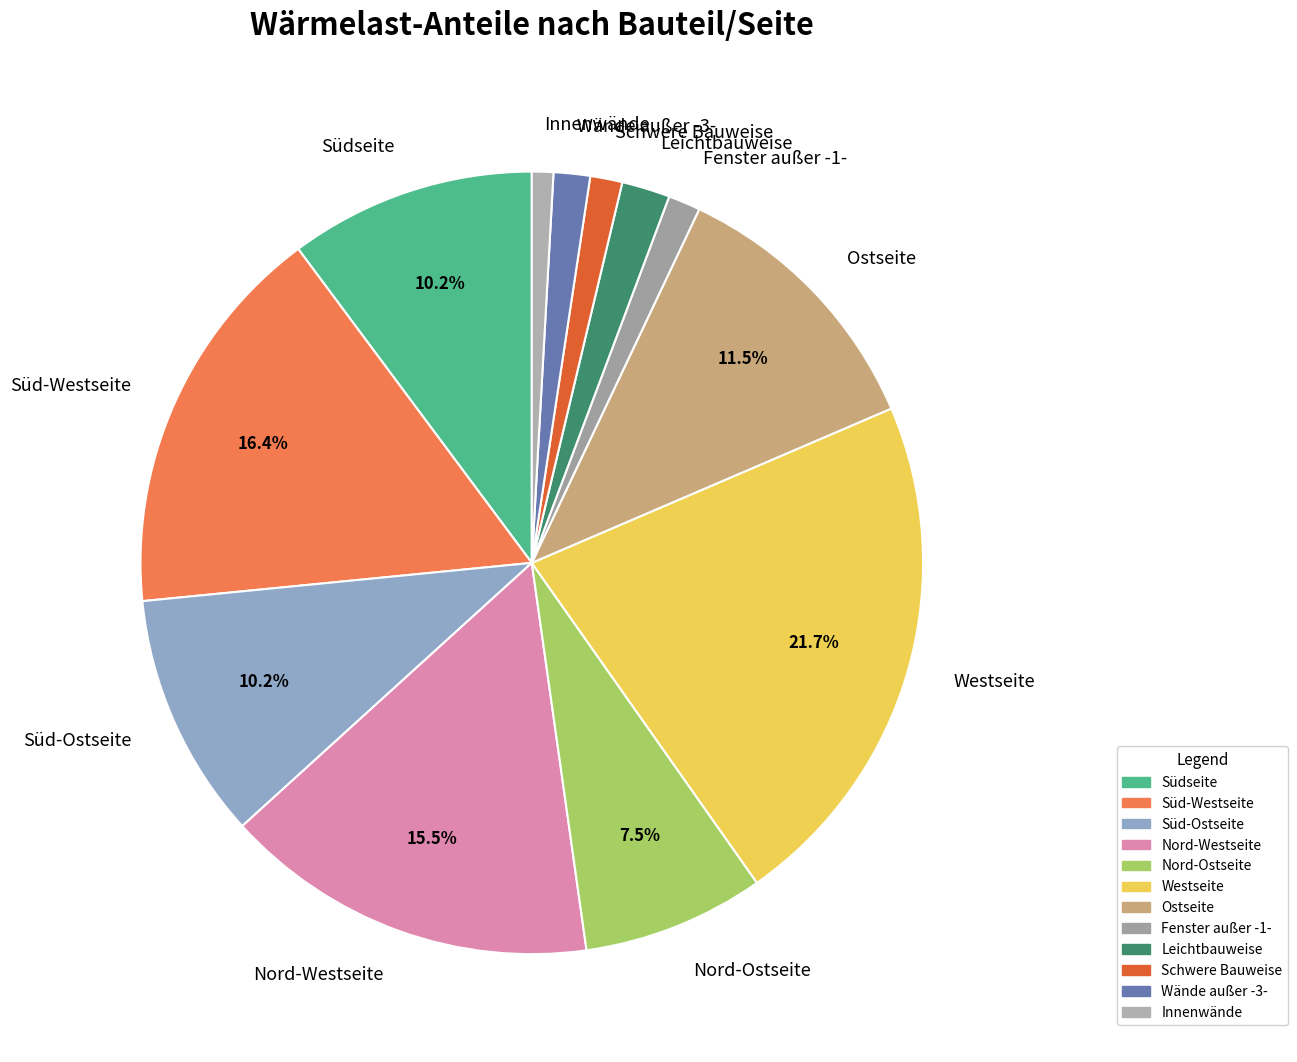

Which slice is the largest?

Westseite